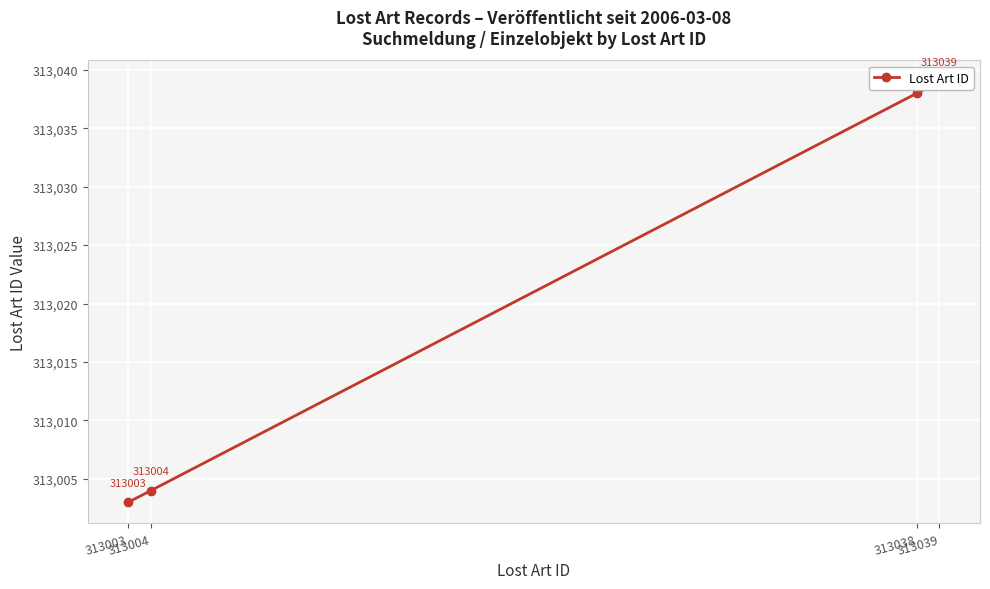

What is the sum of the values at 313038 and 313003?

626041